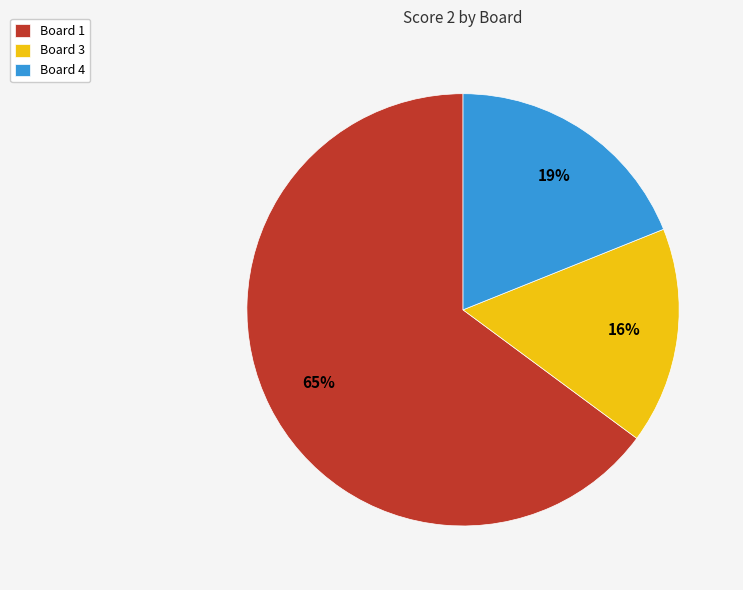

To the nearest percent, what is the difference between the Board 3 and Board 4 slice percentages?

3%